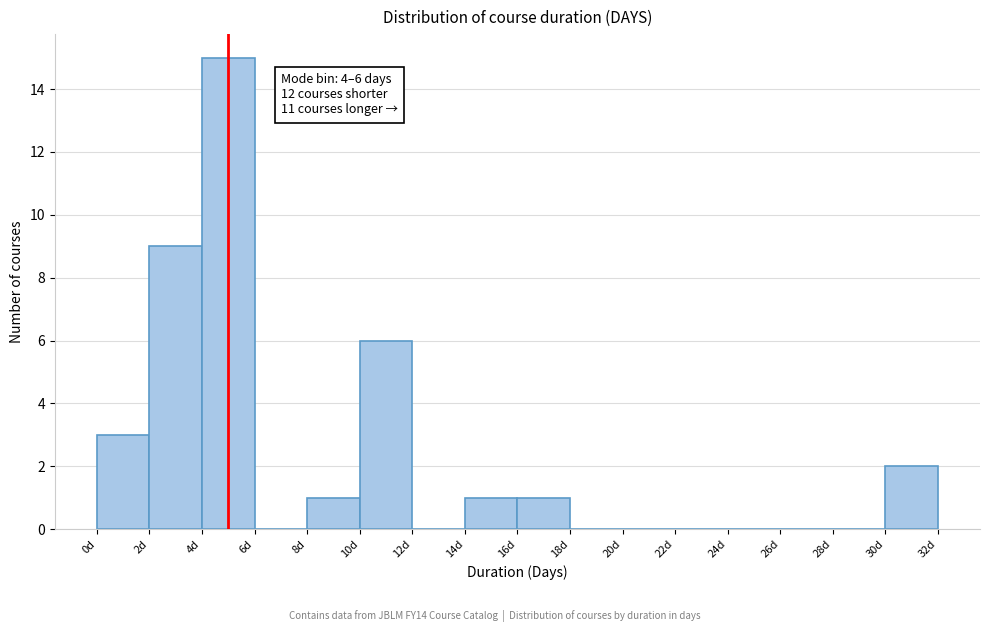

Over which range of the x-axis is the bar tallest?

4 to 6